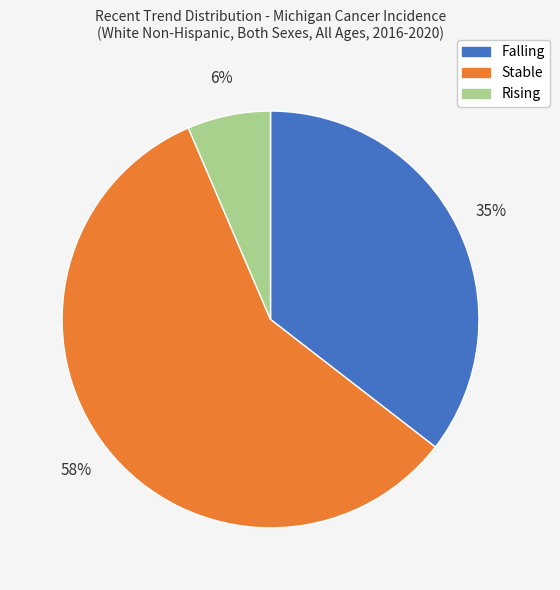

To the nearest percent, what is the average slice percentage?

33%